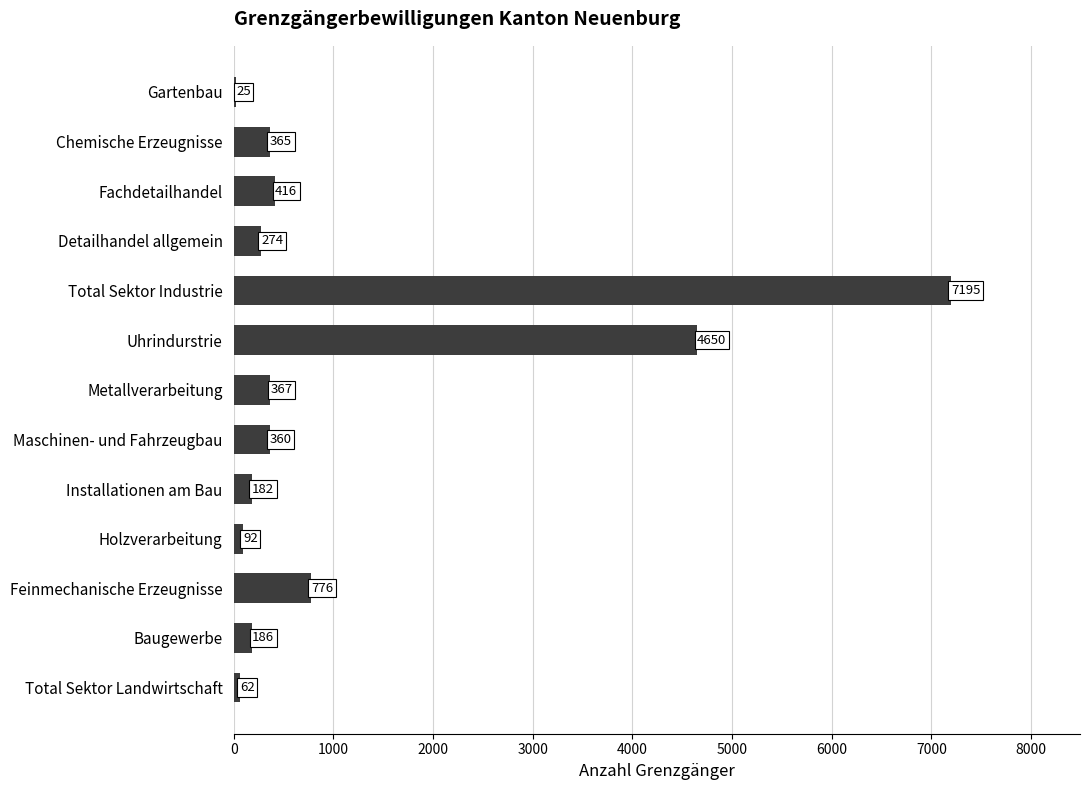

Approximately how many times larger is the value at Metallverarbeitung compared to Fachdetailhandel?

0.9